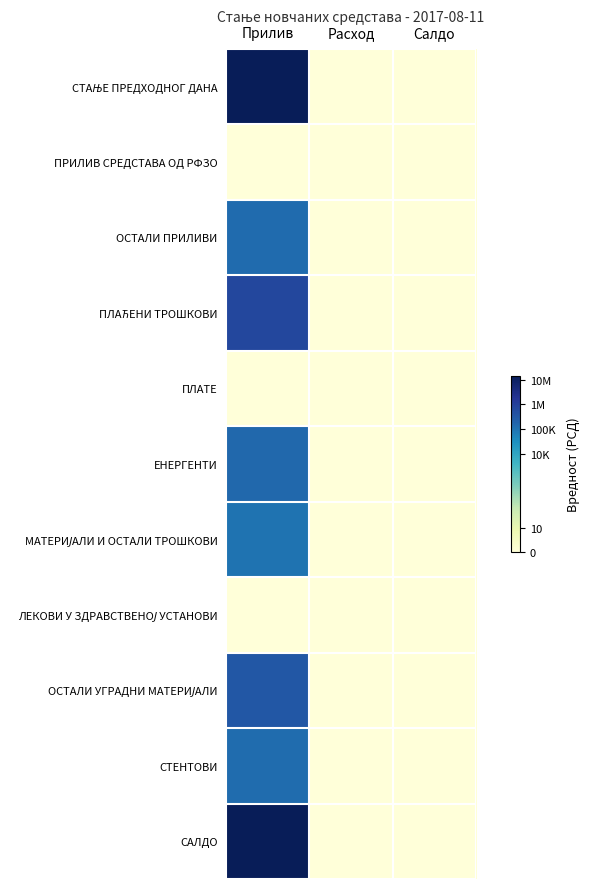

At which category is the sum across all series the highest?

Прилив